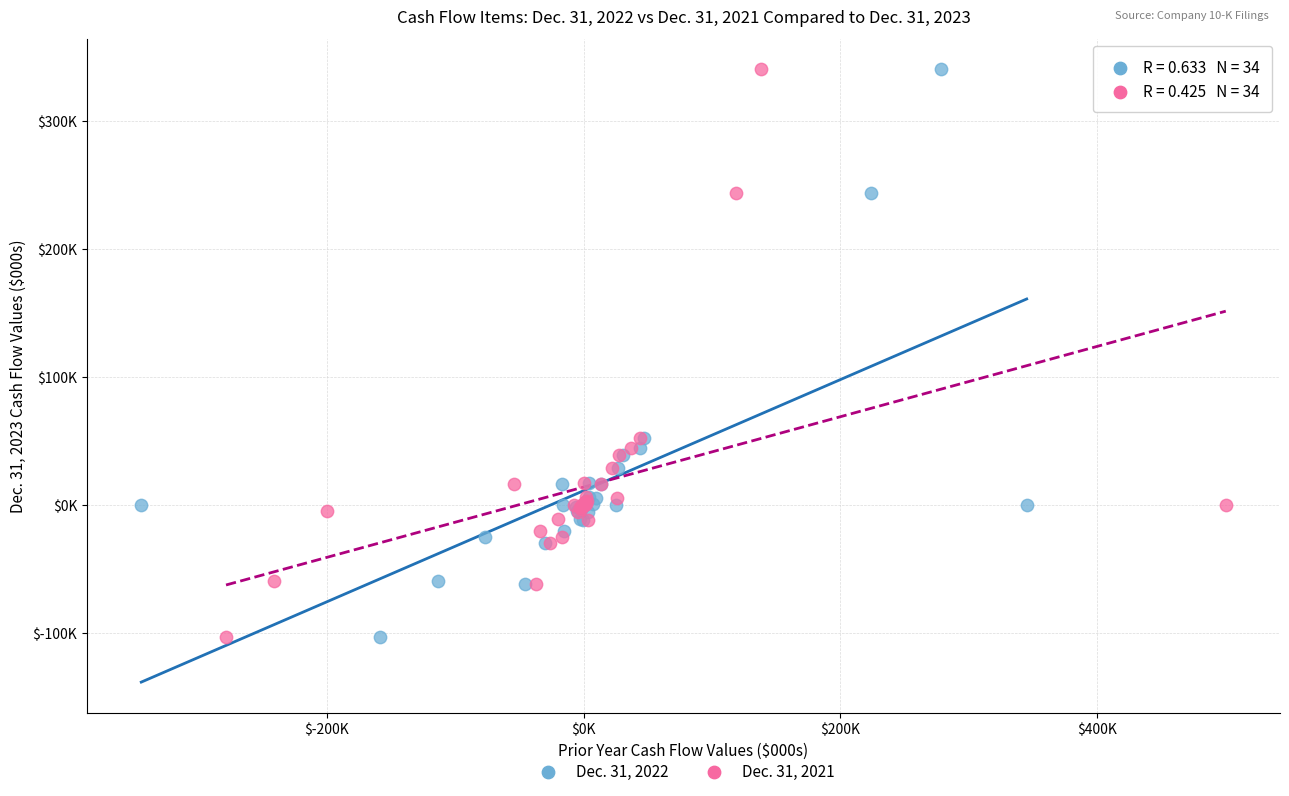

What are all the series names shown in the legend?

Dec. 31, 2022, Dec. 31, 2021